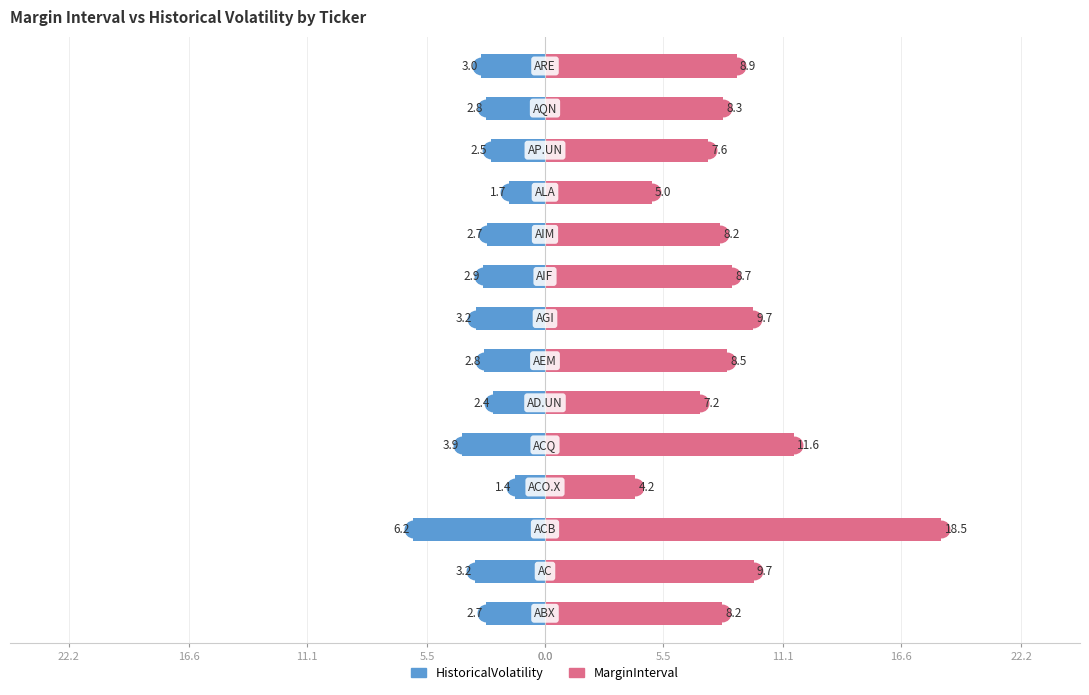

Is it true that MarginInterval equals 3.0 at 5.5?

False